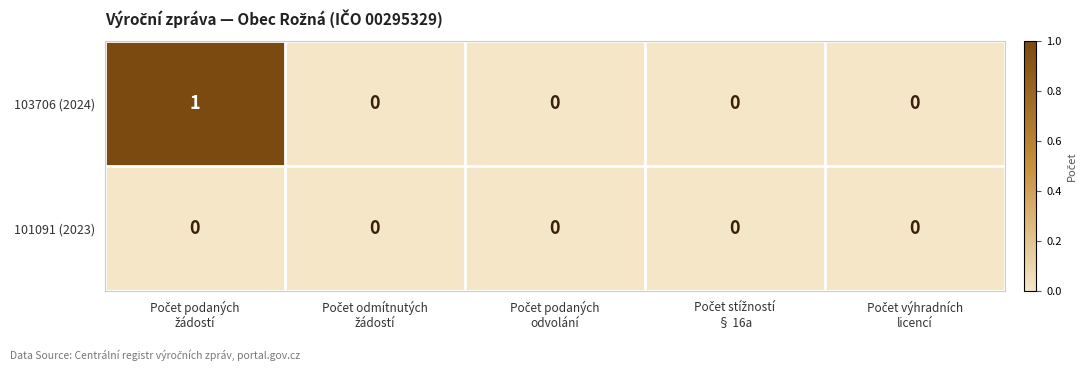

Which series has the largest total across all categories?

103706 (2024)